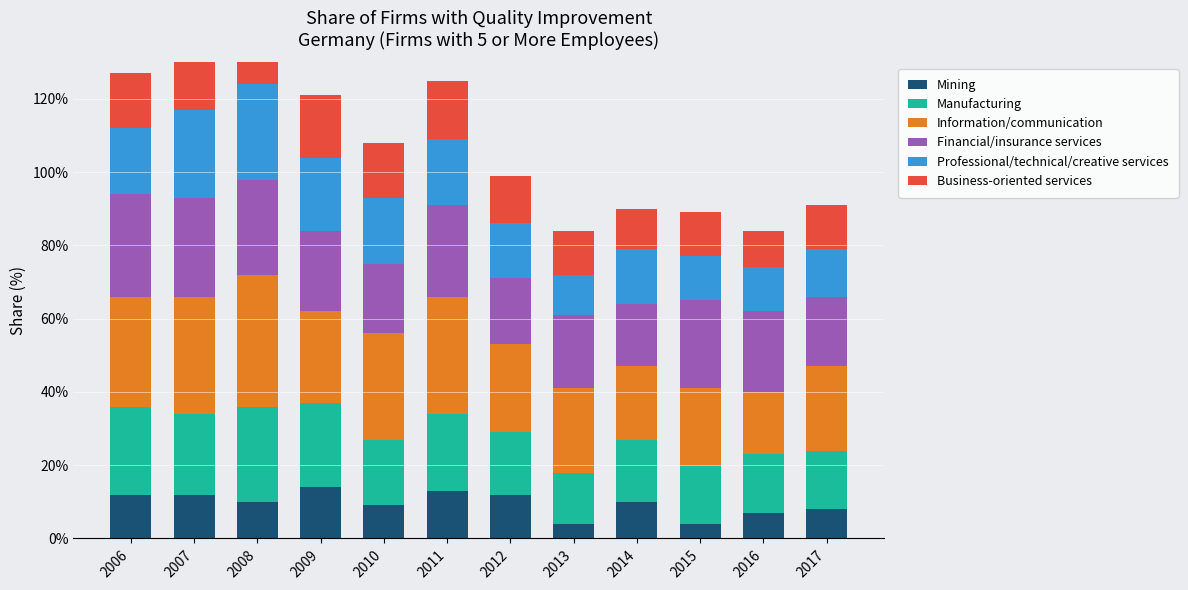

Rank the series by their maximum value, from lowest to highest.

Mining, Business-oriented services, Manufacturing, Professional/technical/creative services, Financial/insurance services, Information/communication